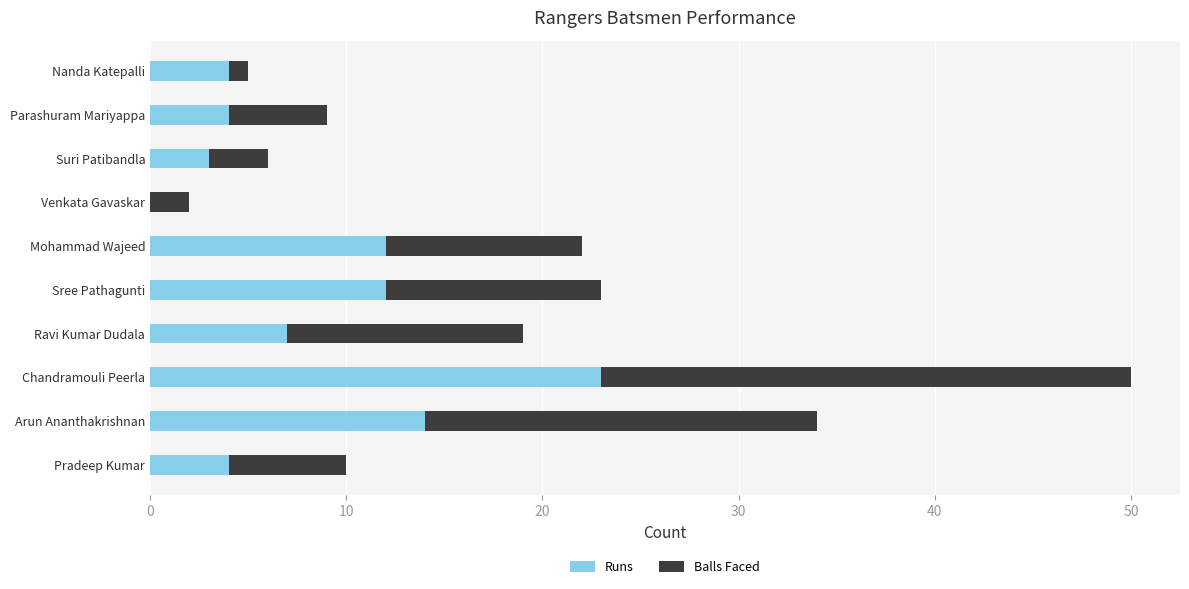

What value does the Runs series have at Sree Pathagunti?

12